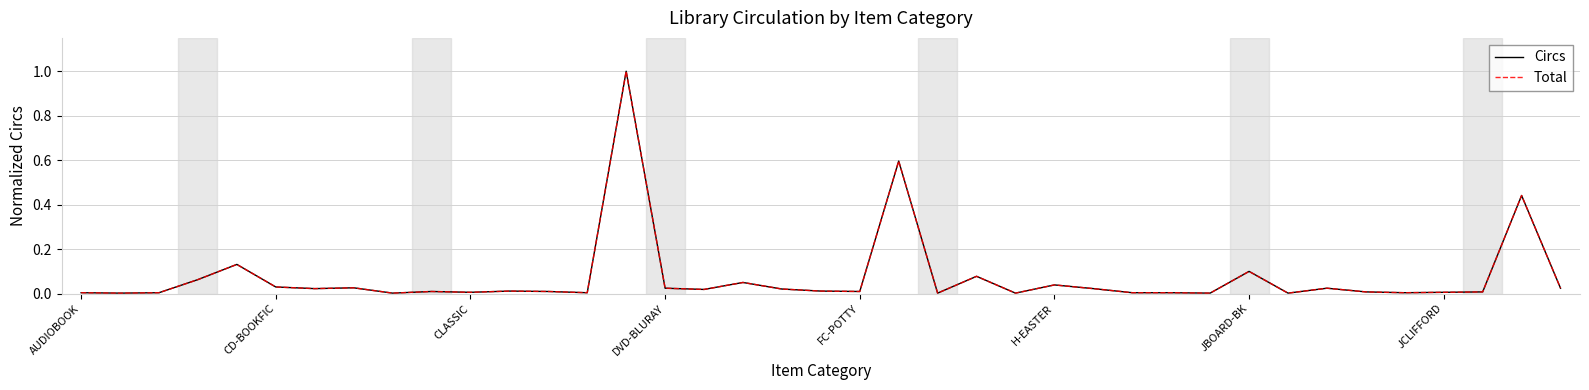

True or false: Circs and Total intersect in this chart.

False